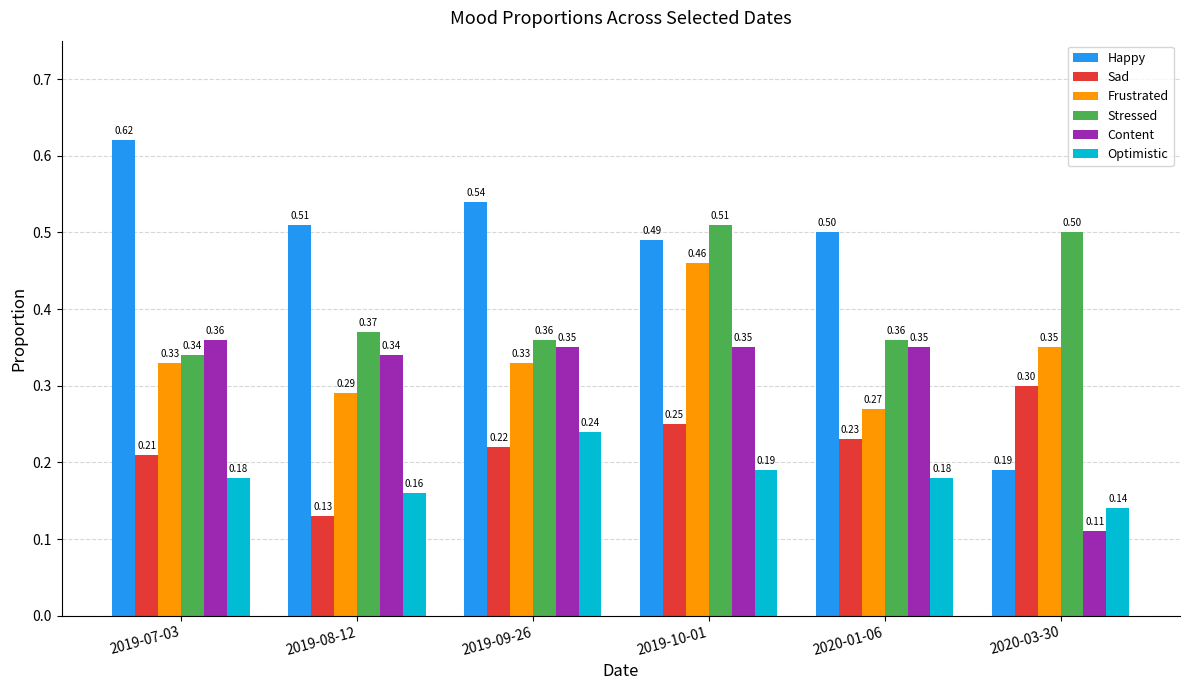

The Frustrated series shows 0.1 at 2019-08-12. True or false?

False